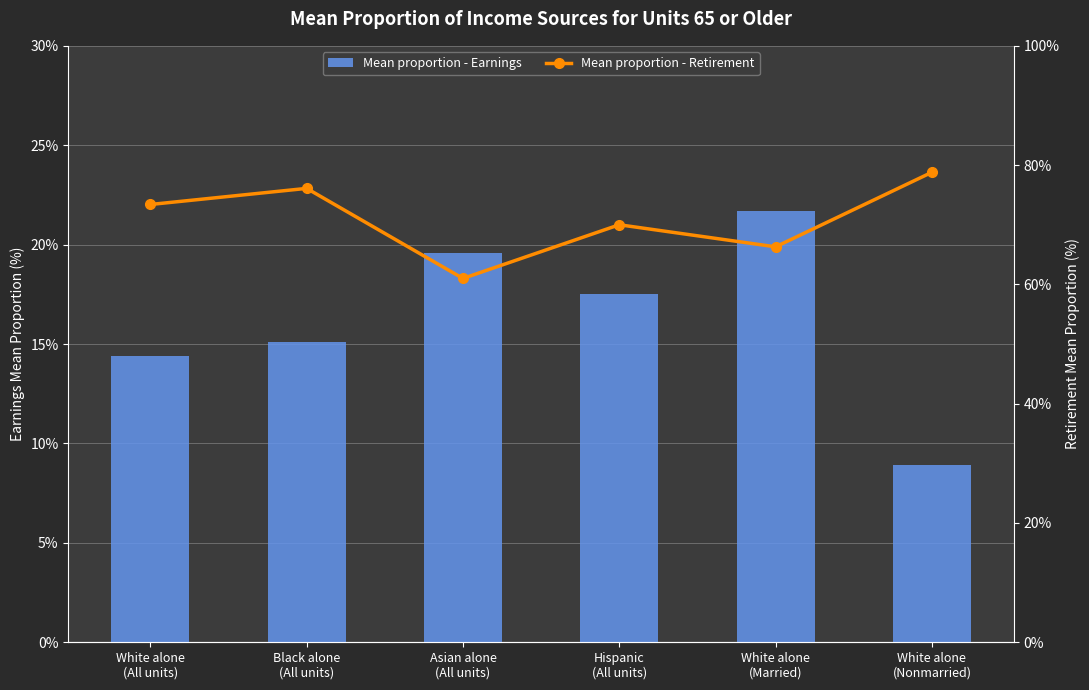

Rank the series by their average value, from lowest to highest.

Mean proportion - Earnings, Mean proportion - Retirement